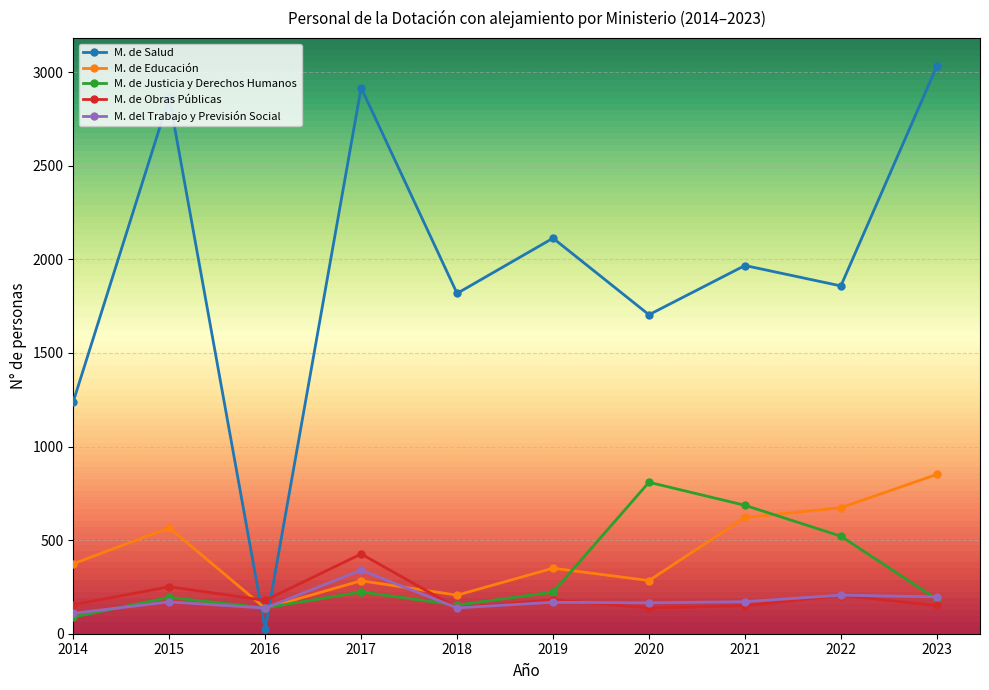

At which category does M. de Obras Públicas reach its first local valley?

2016